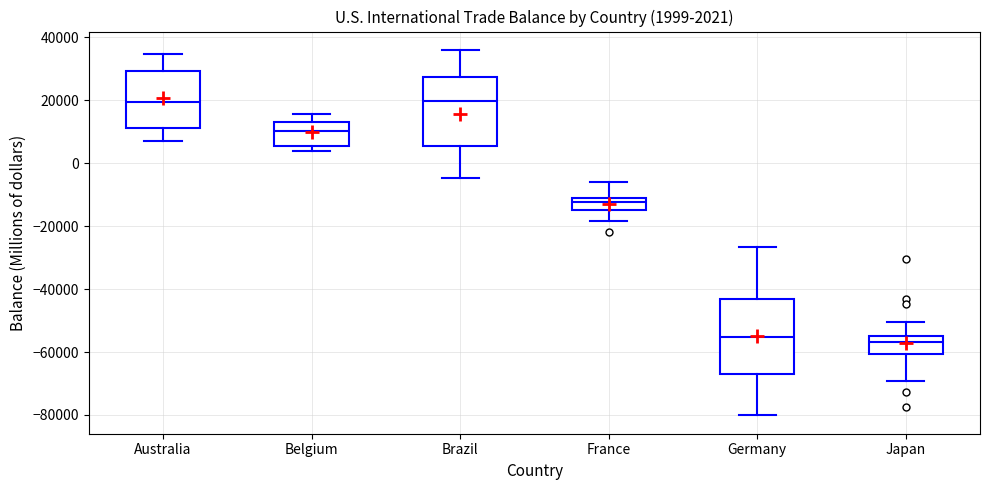

Which box is the tallest, from its lower edge to its upper edge?

Germany